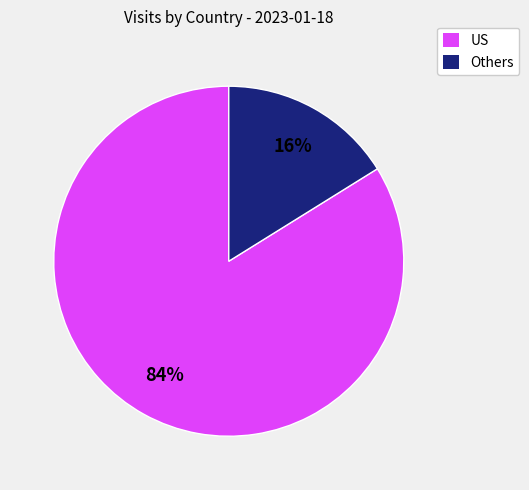

True or false: Others accounts for 2% of the total.

False